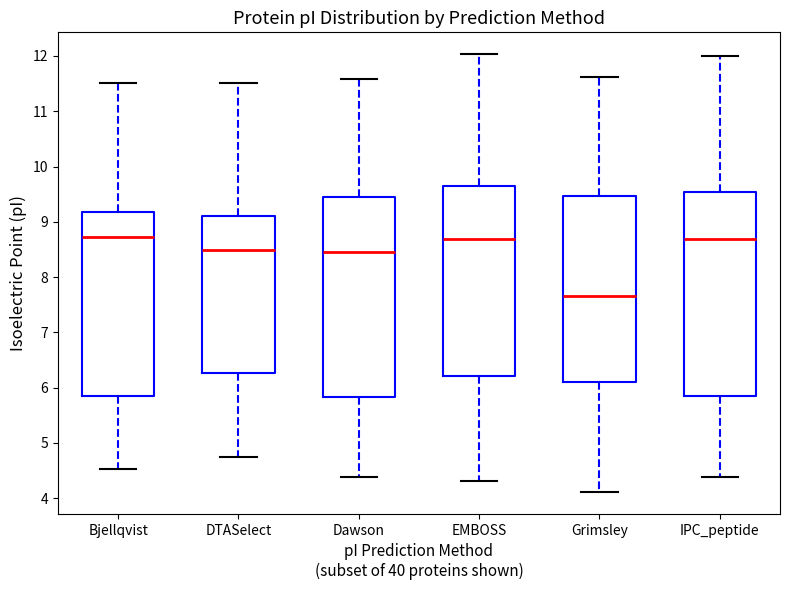

Reading left to right, read every box against the y-axis: the position of its median line, the range the box covers, and the ends of its whiskers. The values are not printed on the chart, so give them approximately, as read against the axis.

Bjellqvist: median 8.7, box 5.8 to 9.2, whiskers 4.5 to 11.5
DTASelect: median 8.5, box 6.3 to 9.1, whiskers 4.7 to 11.5
Dawson: median 8.5, box 5.8 to 9.5, whiskers 4.4 to 11.6
EMBOSS: median 8.7, box 6.2 to 9.7, whiskers 4.3 to 12.0
Grimsley: median 7.7, box 6.1 to 9.5, whiskers 4.1 to 11.6
IPC_peptide: median 8.7, box 5.8 to 9.5, whiskers 4.4 to 12.0